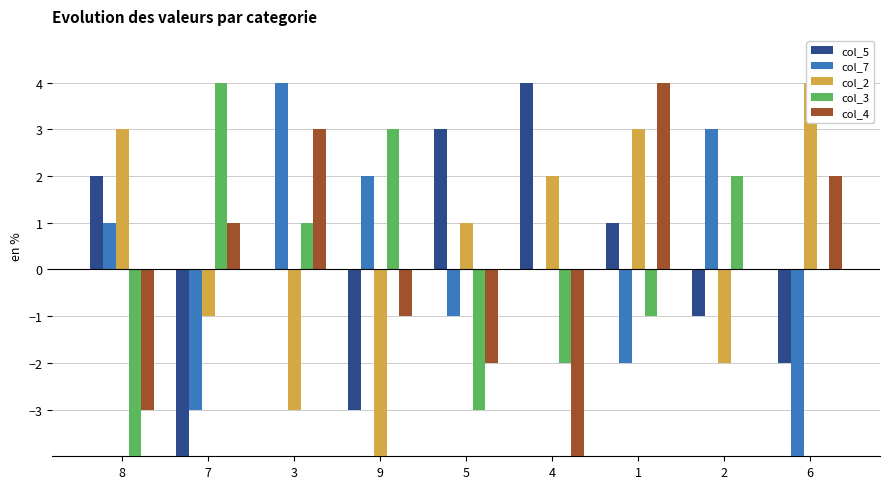

How many col_3 values are between -2 and 2?

5